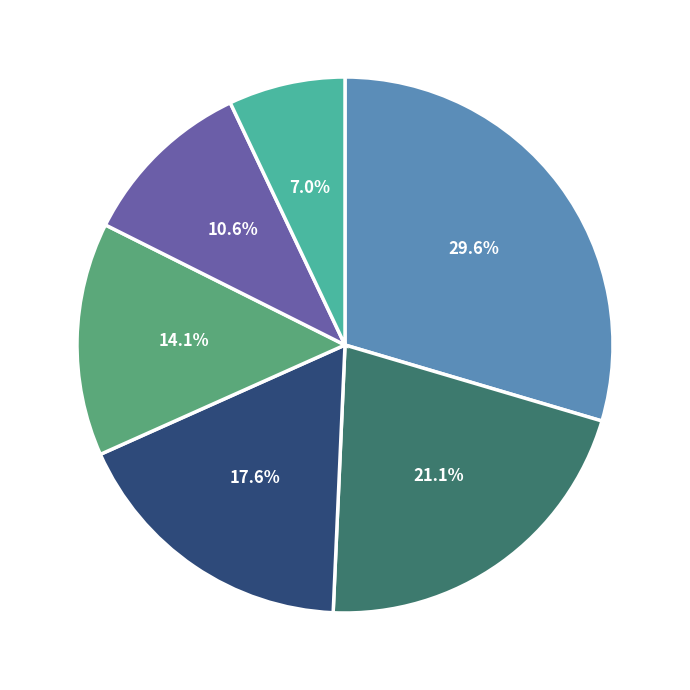

Does any single category account for the majority?

No